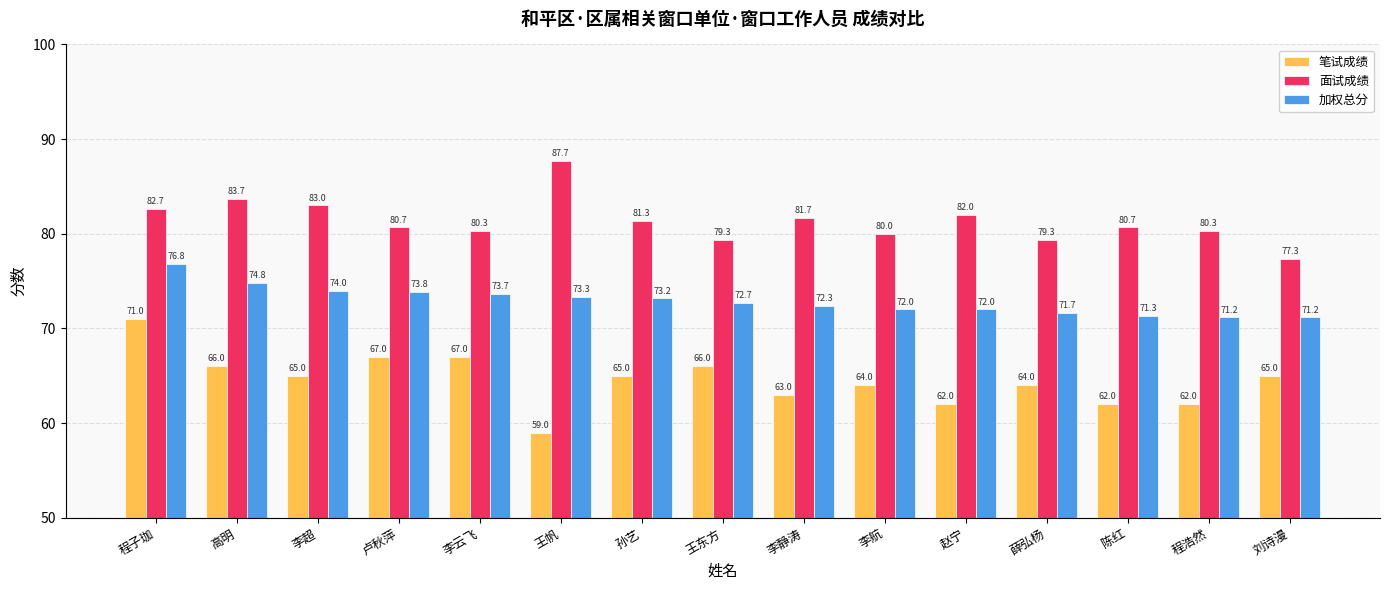

What is the total value across all series at 卢秋萍?

221.5